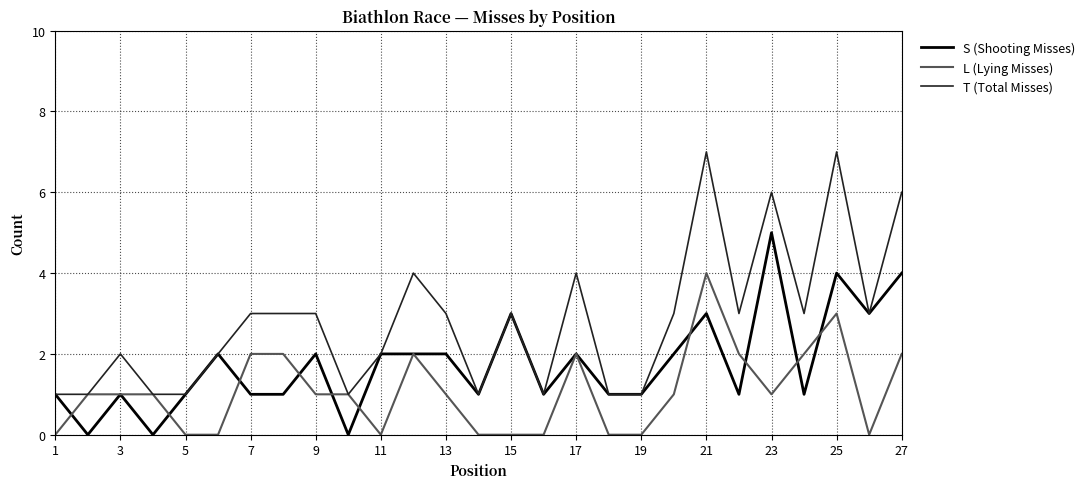

How many distinct data groups are displayed?

3